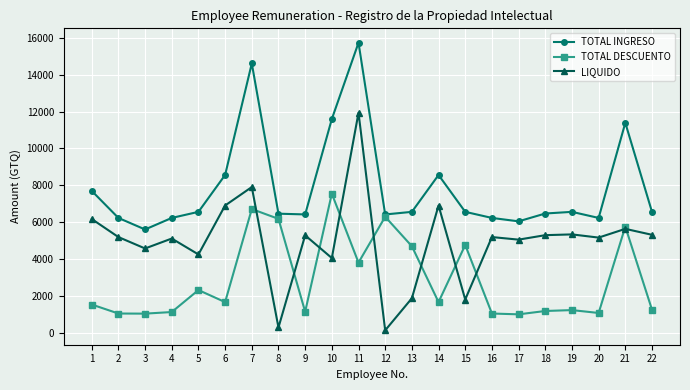

What is the difference between the maximum and minimum values in the LIQUIDO series?

11813.8